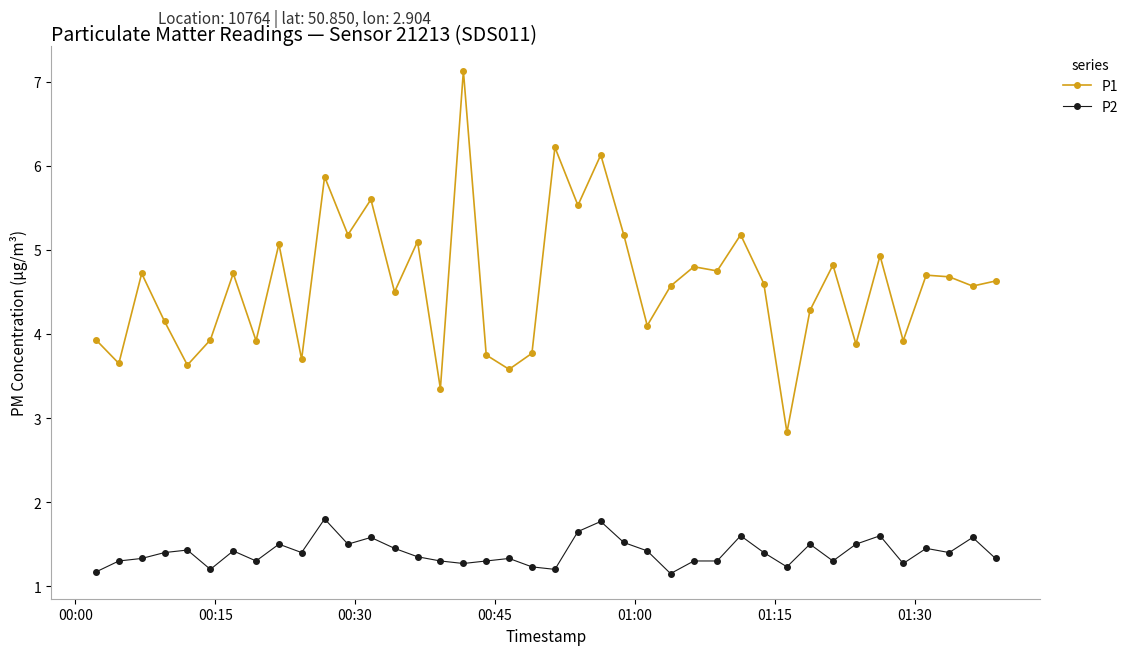

What is the average value of the P1 series?

4.6